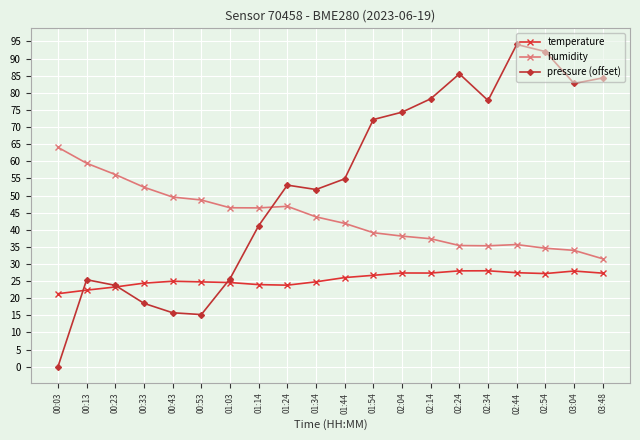

True or false: humidity and pressure (offset) intersect in this chart.

True